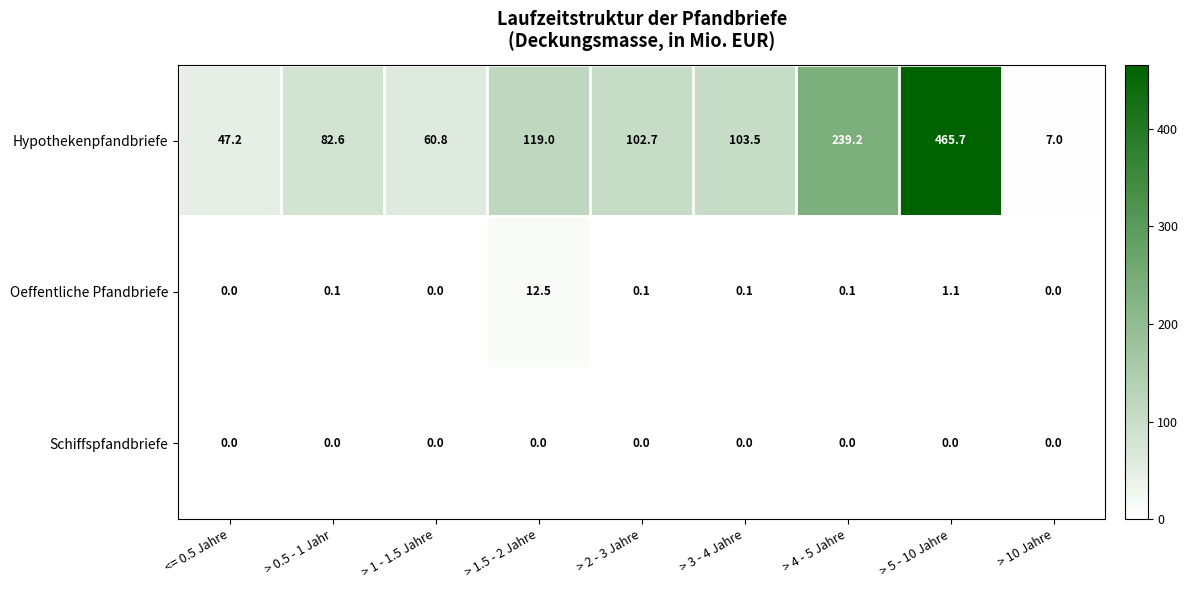

What is the difference between the Oeffentliche Pfandbriefe values at > 2 - 3 Jahre and > 1.5 - 2 Jahre?

12.4